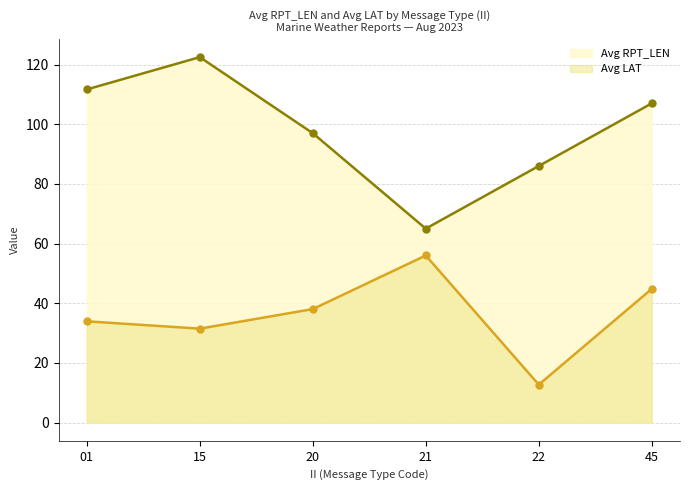

What is the approximate value of Avg RPT_LEN at 01?

111.7